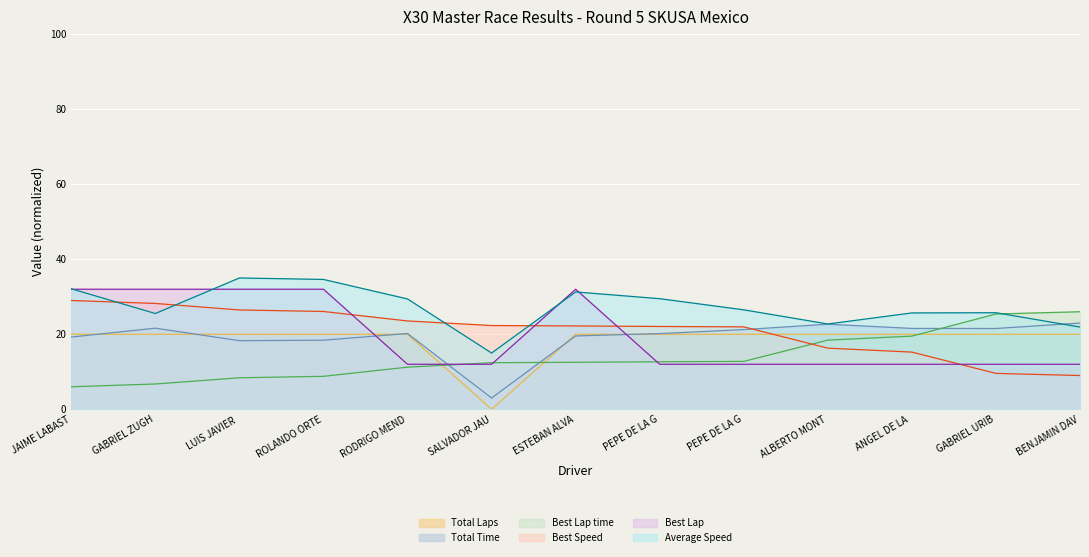

What is the maximum value shown in the chart?

35.0